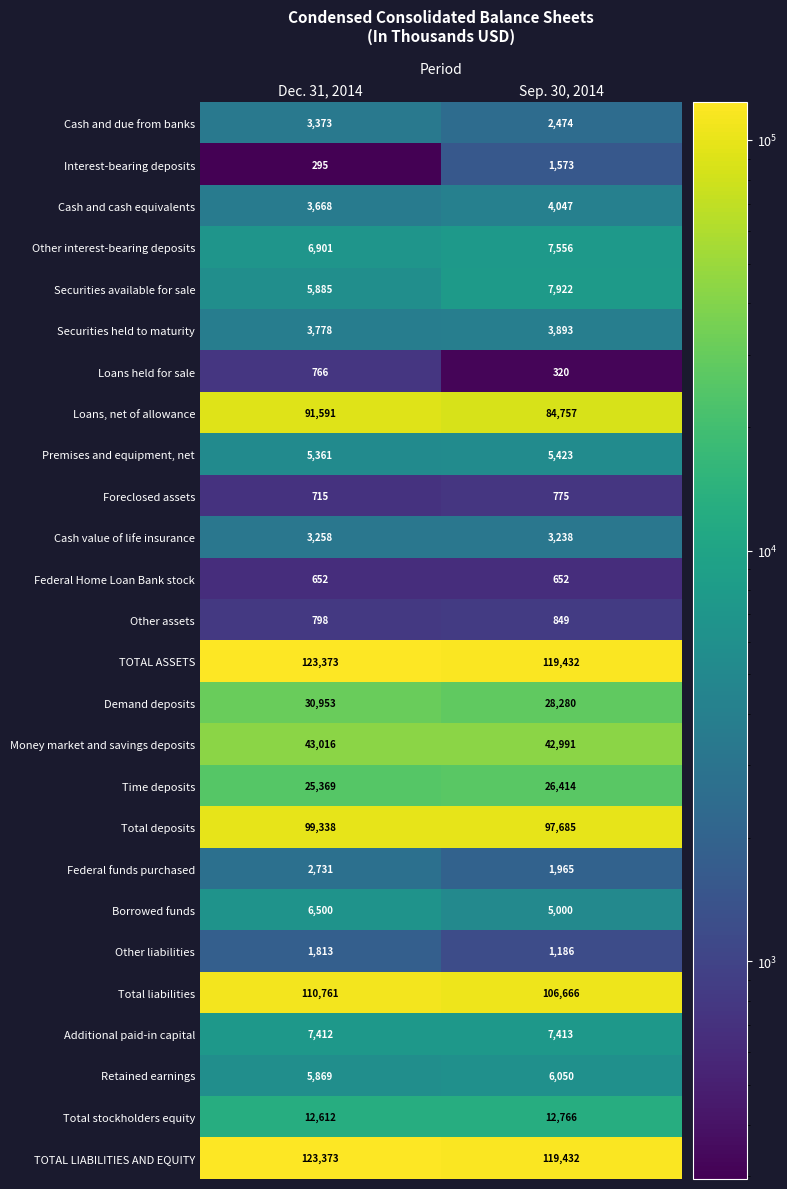

What is the smallest value displayed?

295